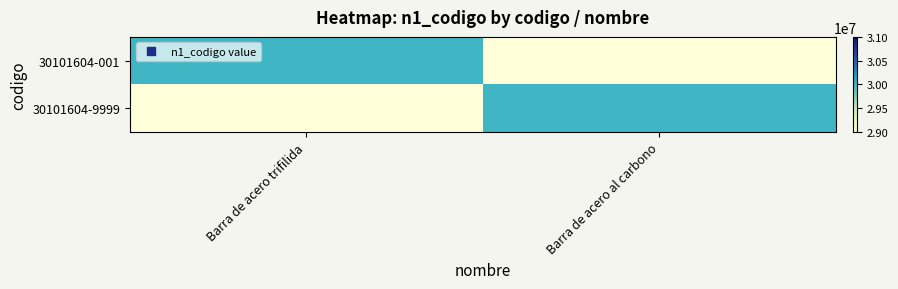

What is the difference between the highest and lowest values at Barra de acero al carbono?

1000000